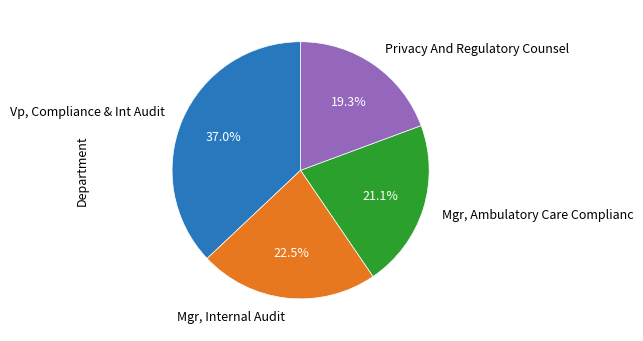

Which slice is the largest?

Vp, Compliance & Int Audit